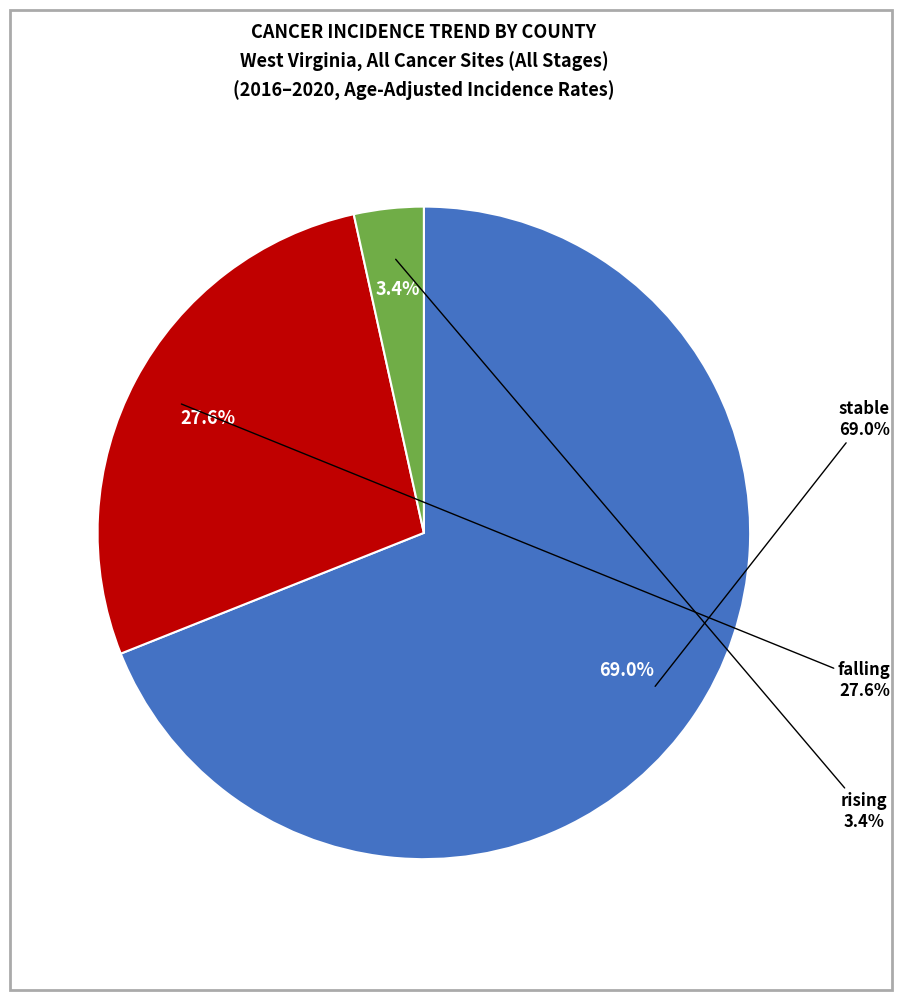

Do rising and stable together represent more than half of the pie?

Yes